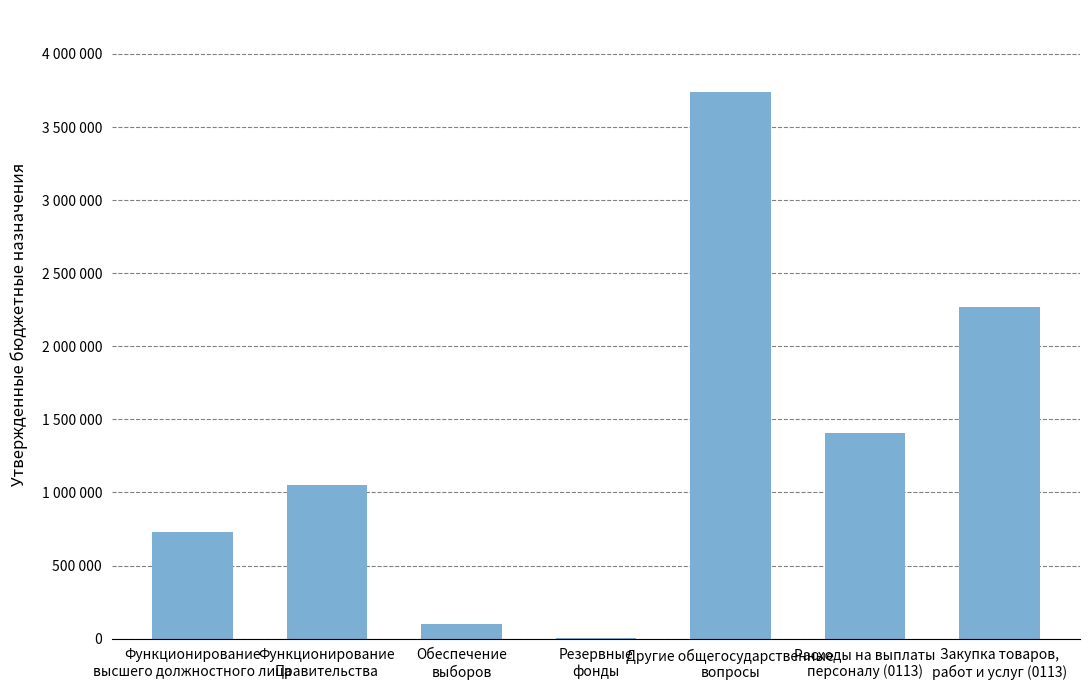

Between Закупка товаров,
работ и услуг (0113) and Функционирование
высшего должностного лица, which is larger?

Закупка товаров,
работ и услуг (0113)